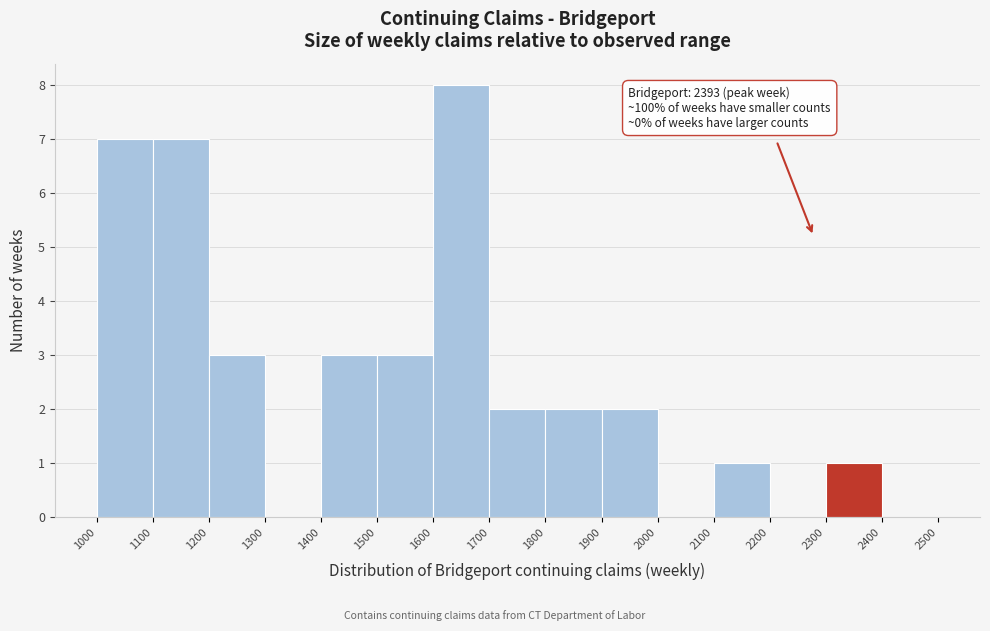

Over which range of the x-axis is the bar tallest?

1600 to 1700